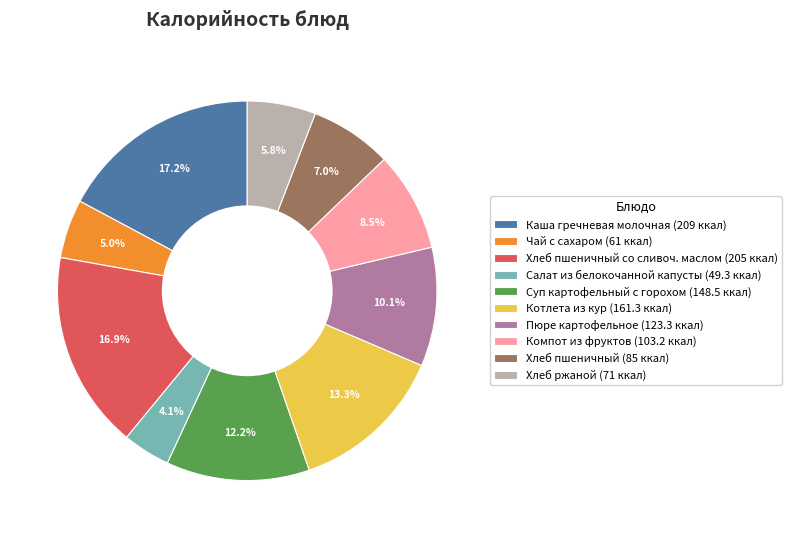

Between Хлеб пшеничный со сливоч. маслом (205 ккал) and Салат из белокочанной капусты (49.3 ккал), which is larger?

Хлеб пшеничный со сливоч. маслом (205 ккал)